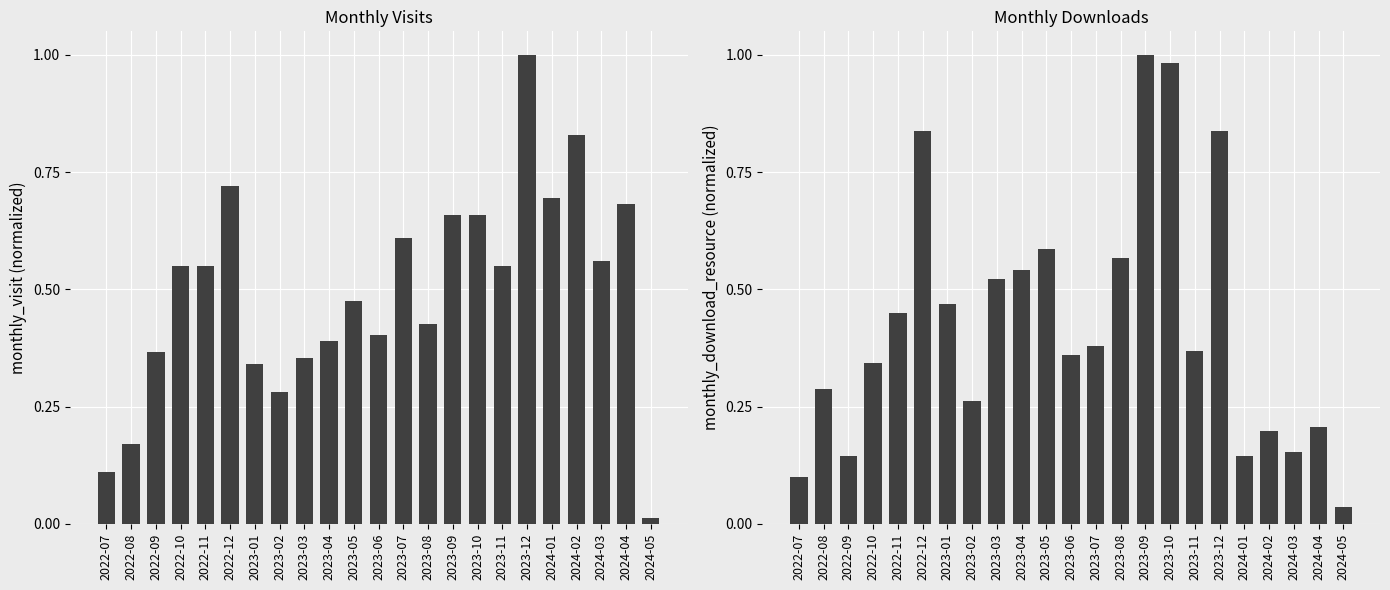

How many bars are there in total?

46